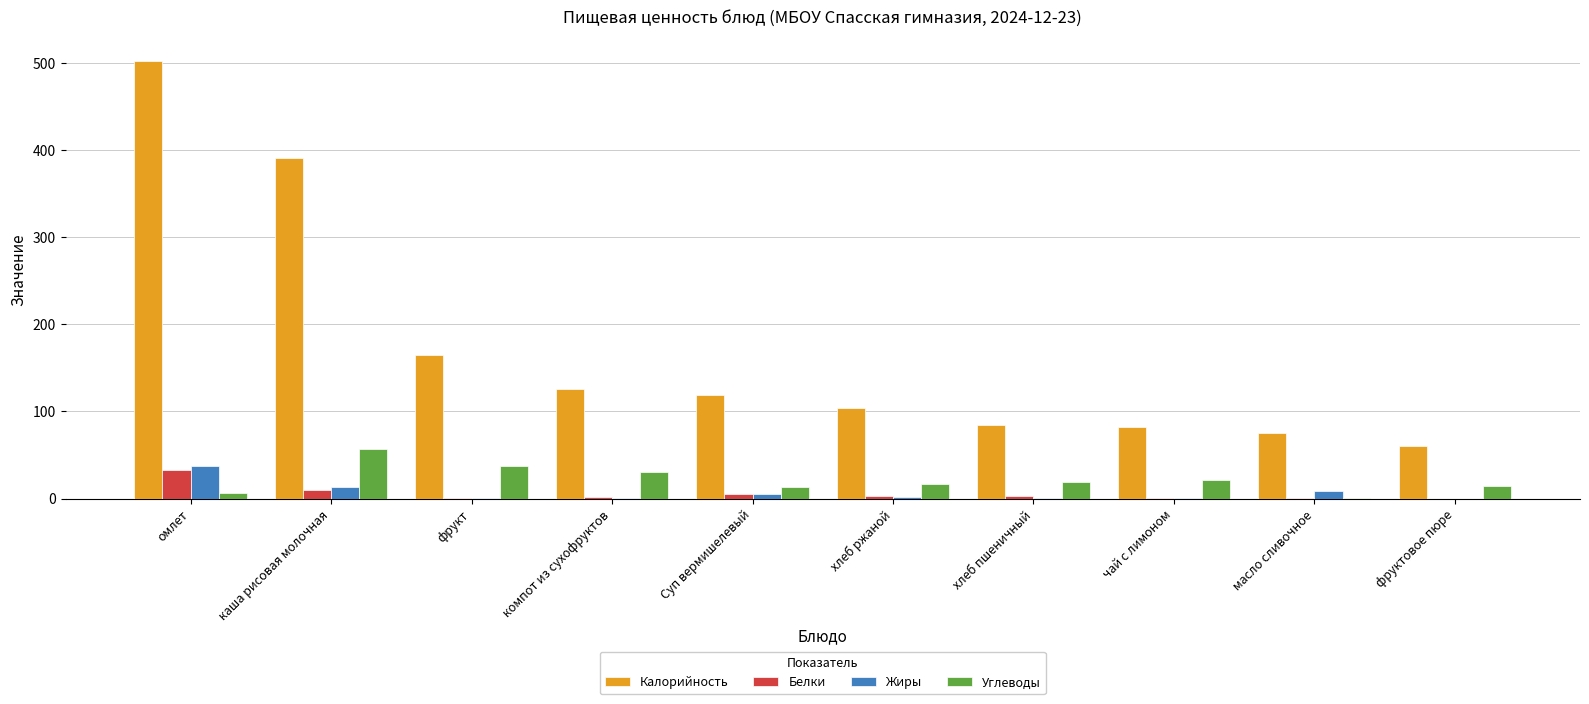

How many data points in Жиры are above 1?

5